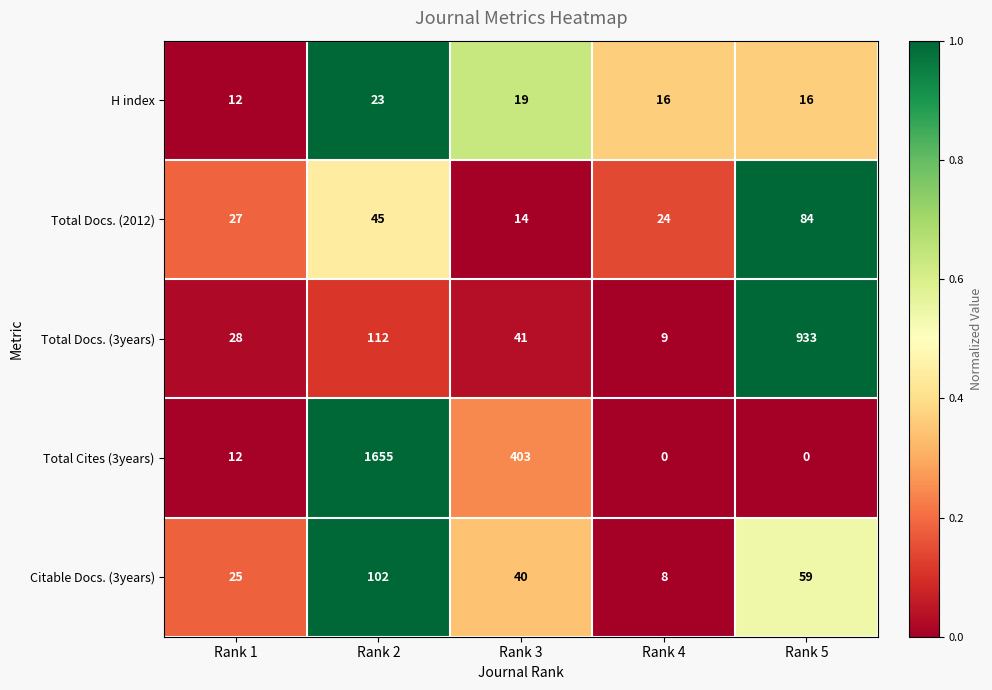

Is the value of Citable Docs. (3years) at Rank 5 greater than the value of Total Docs. (2012) at Rank 5?

No